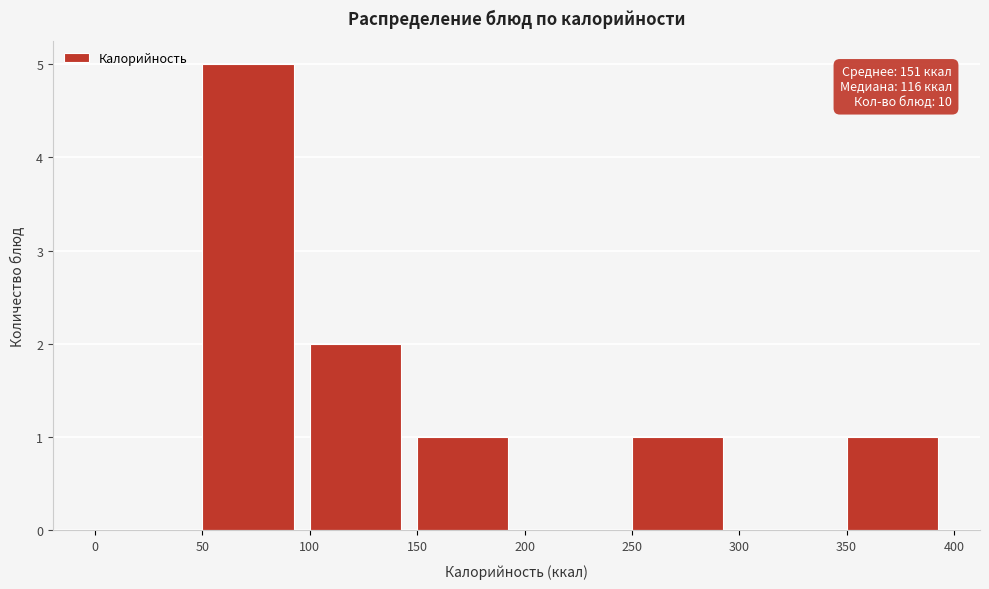

Which range on the x-axis has the tallest bar?

50 to 100